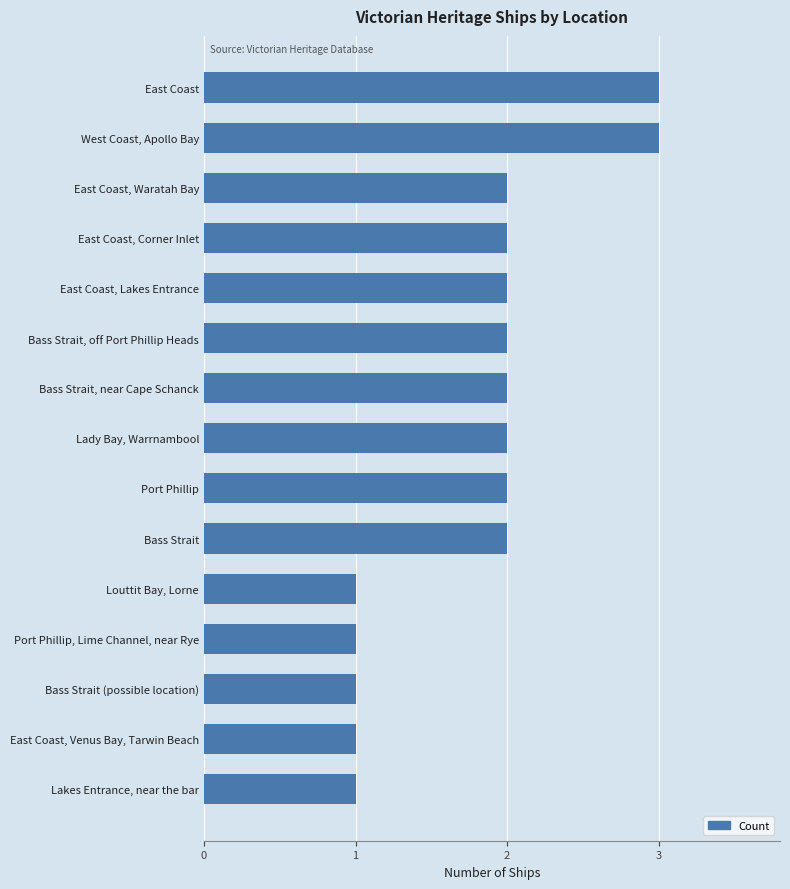

What is the greatest value displayed?

3